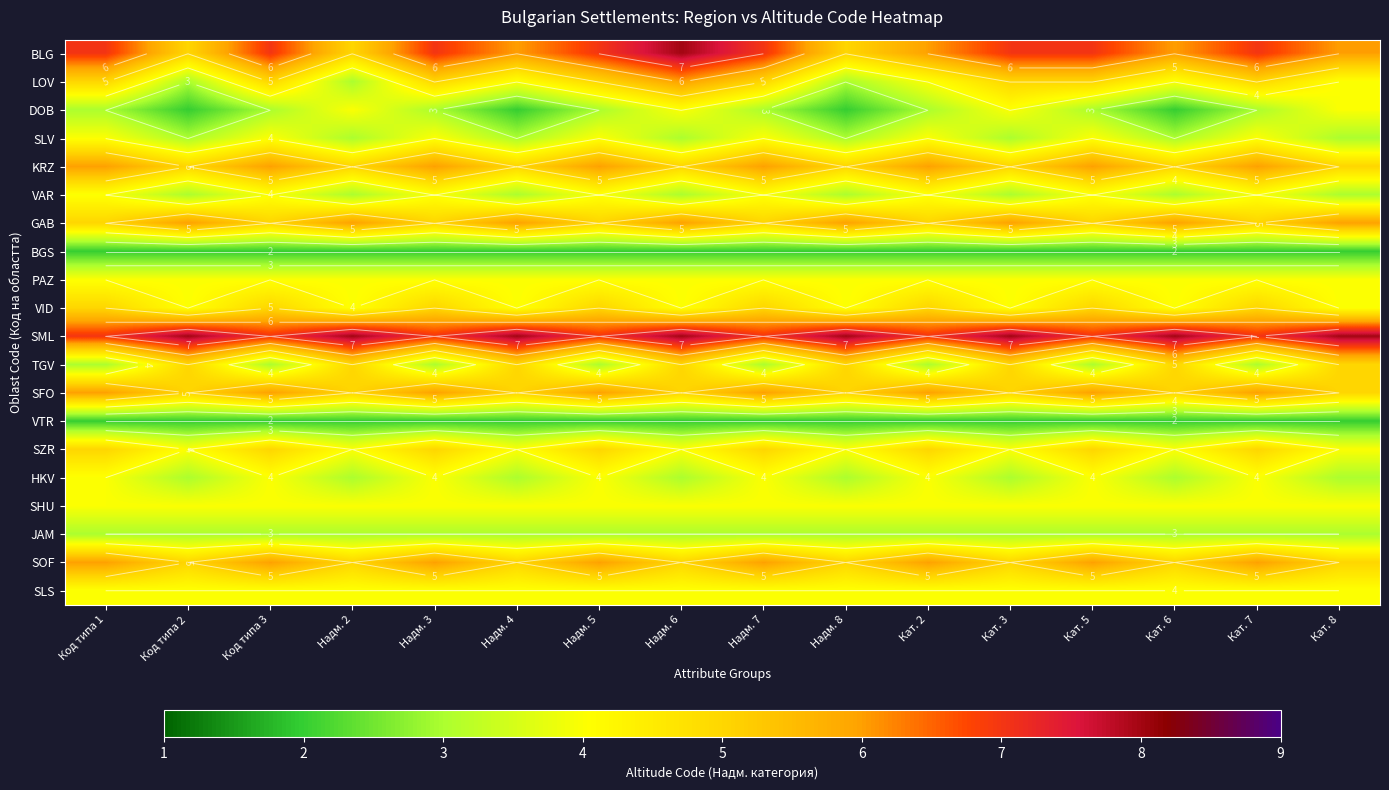

Which series has the largest total across all categories?

SML